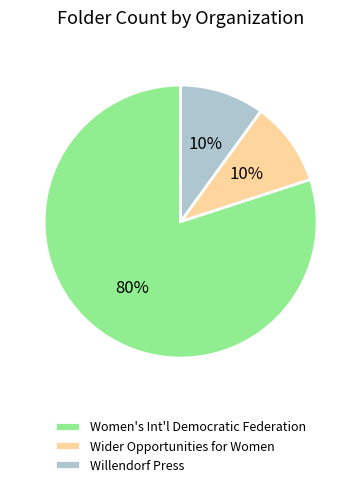

Which slice represents more than half of the pie?

Women's Int'l Democratic Federation